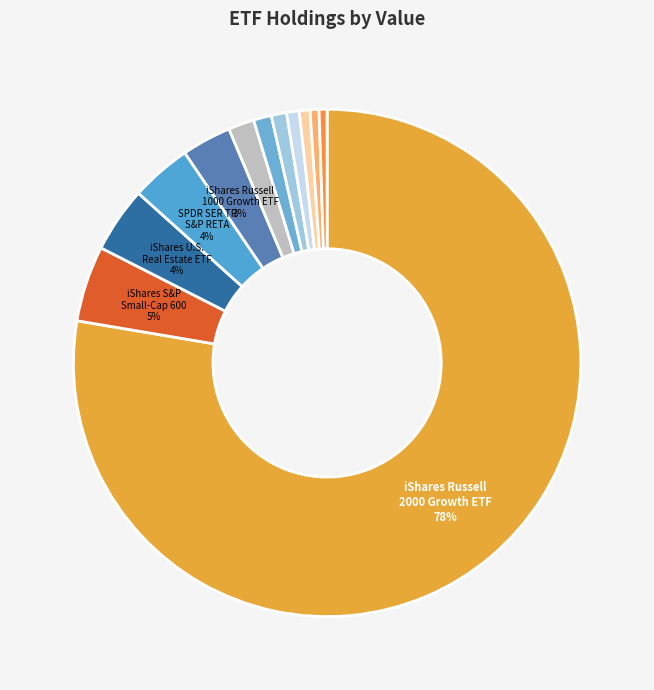

Rank the categories by value from lowest to highest.

iShares Select Dividend ETF, Invesco Senior Loan ETF, ProShares Short 20 Year Treasury, Invesco BulletShares 2021, Invesco BulletShares 2019, Invesco BulletShares 2020, iShares Russell Mid-Cap Growth ETF, iShares Russell 1000 Growth ETF, SPDR SER TR S&P RETA, iShares U.S. Real Estate ETF, iShares S&P Small-Cap 600 Value ETF, iShares Russell 2000 Growth ETF